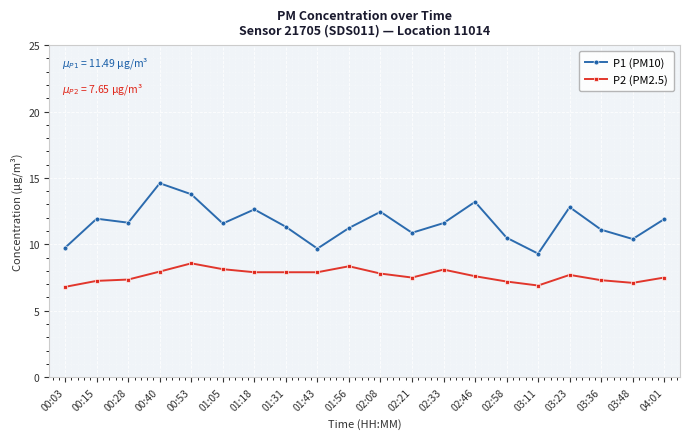

True or false: P1 (PM10) has more than 1 points higher than both neighbors.

True